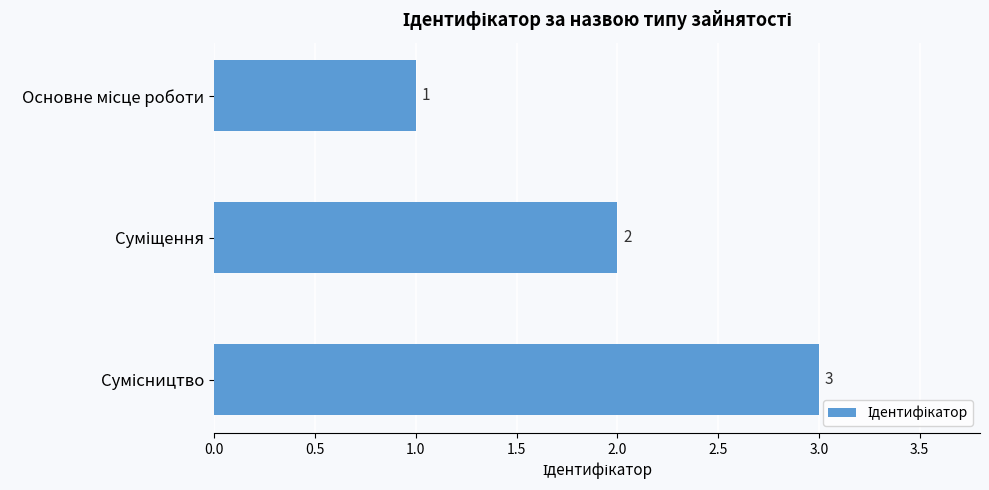

Count the number of data series in this chart.

1